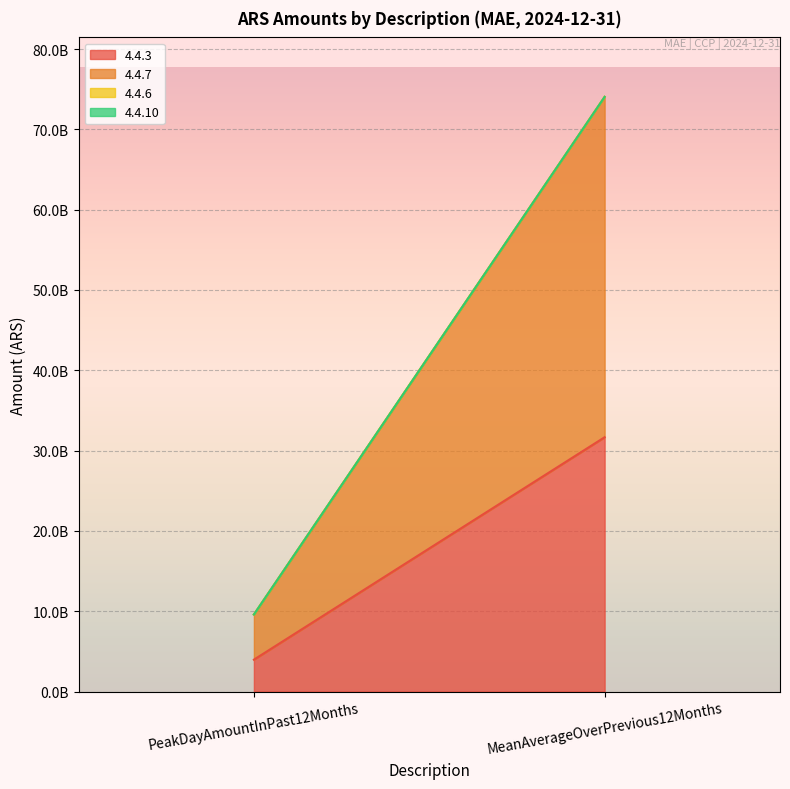

Reading left to right, transcribe all the data shown in this chart.

4.4.3: 3966674223.8	31665895004.0
4.4.7: 5620393052.2	42383191055.0
4.4.6: 0.0	0.0
4.4.10: 0.0	0.0